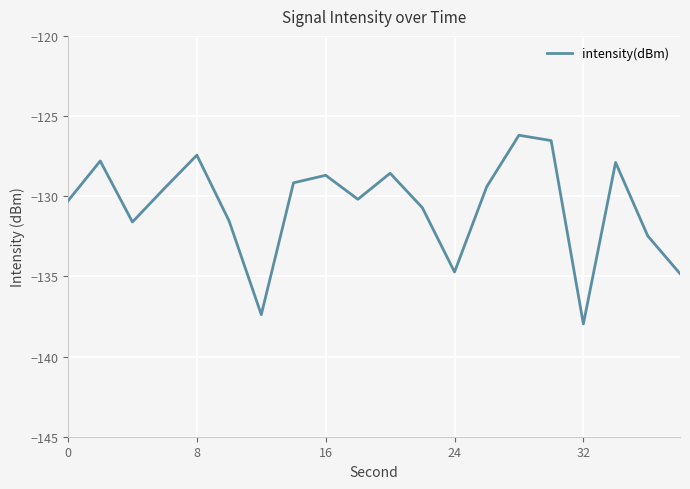

What is the minimum value shown in the chart?

-138.0